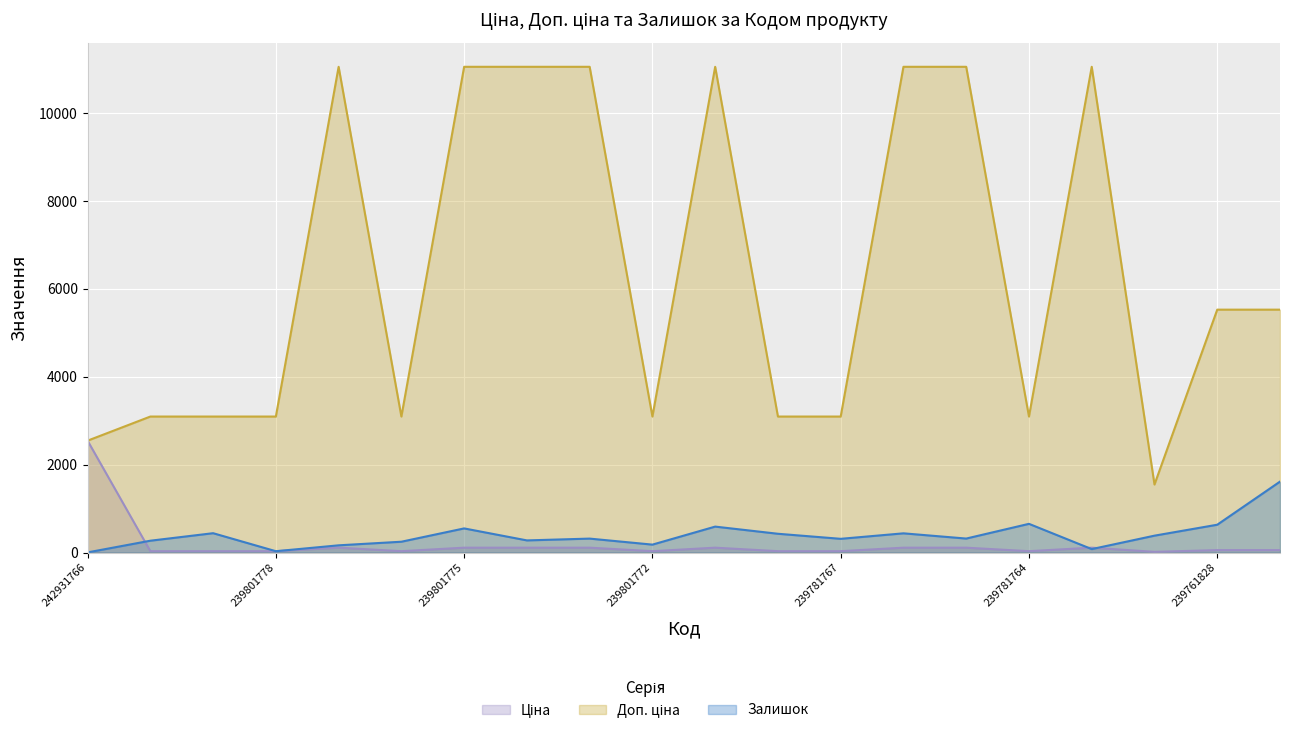

Where is Залишок nearest to the value 808?

239781764